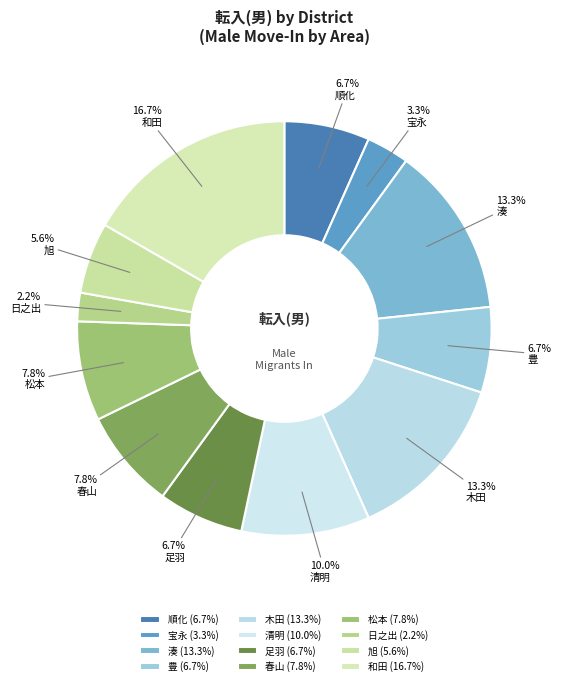

How many segments does this pie chart have?

12